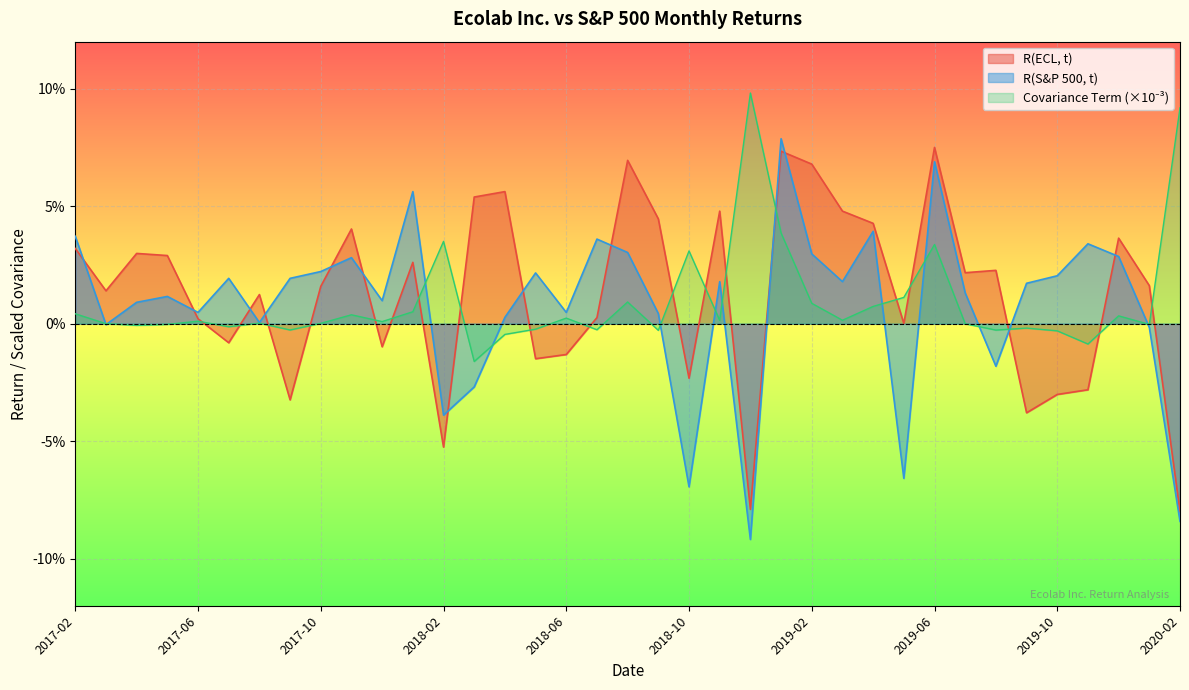

What is the label of the 33rd point from the right?

2017-06